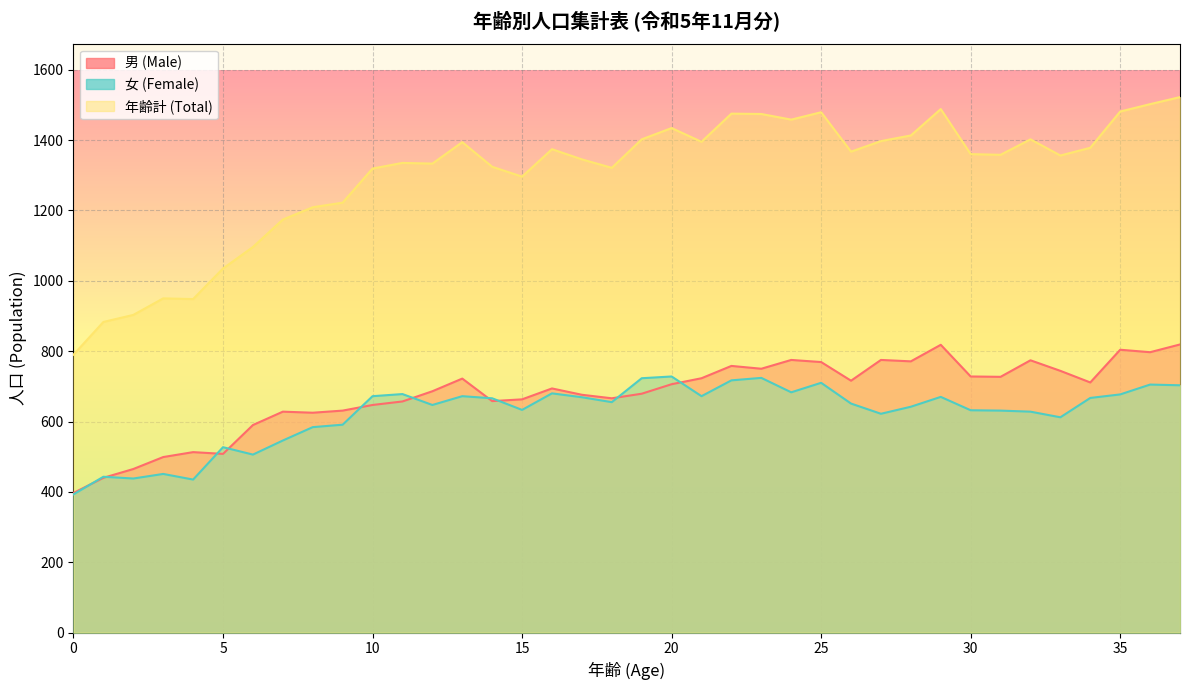

What is the value of the 女 (Female) point at the 30th from the left?

670